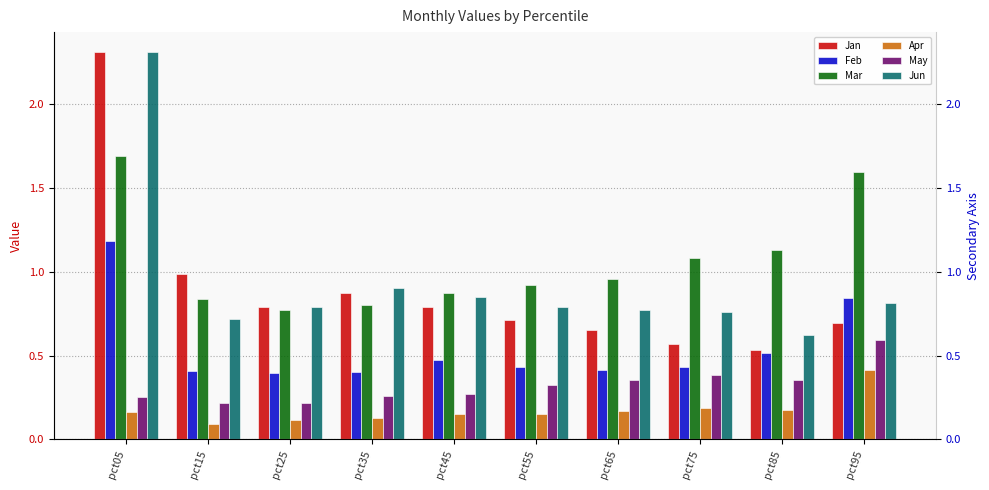

What is the sum of the Feb values at pct75 and pct05?

1.6